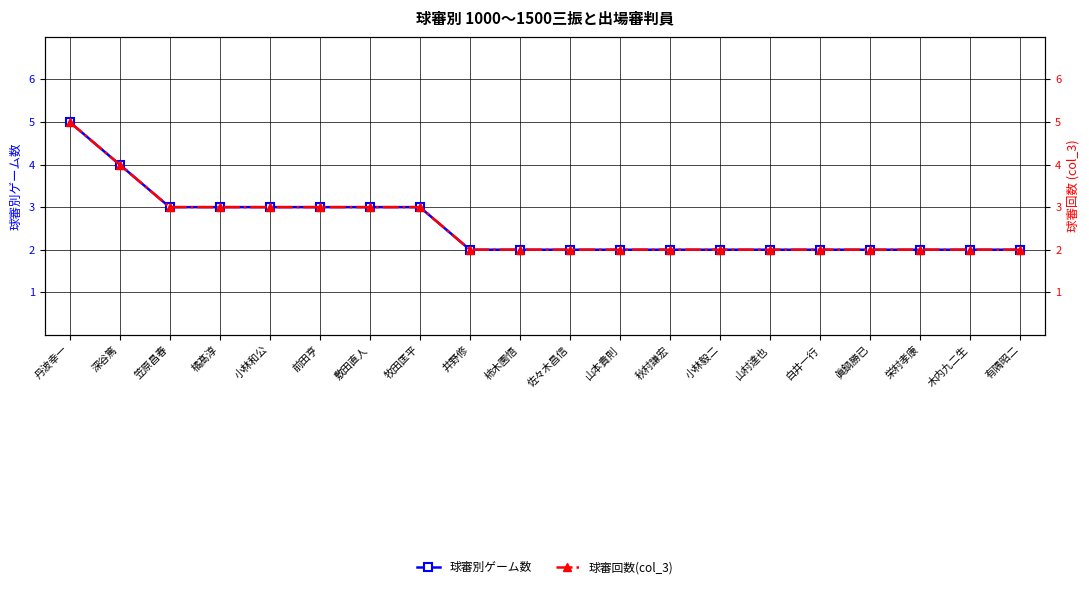

What is the lowest value of the 球審回数(col_3) series?

2